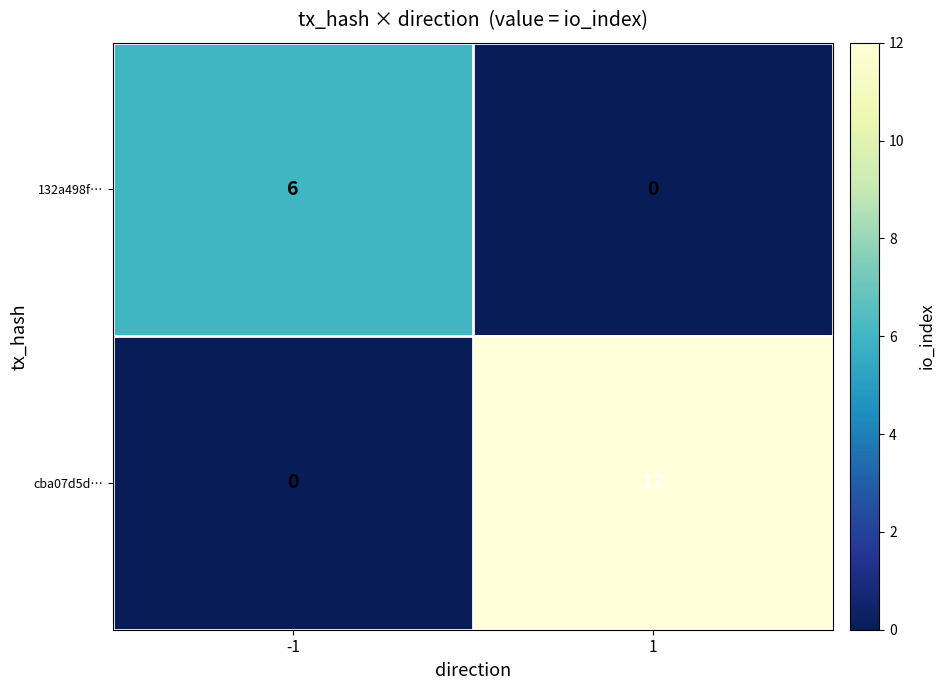

Which series has the largest total across all categories?

cba07d5d…